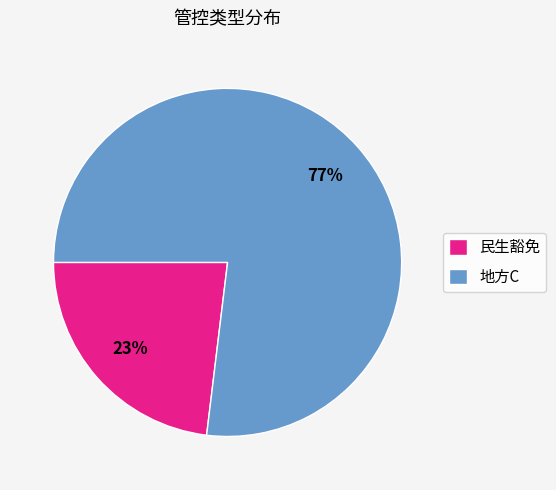

What is the smallest slice in the pie chart?

民生豁免